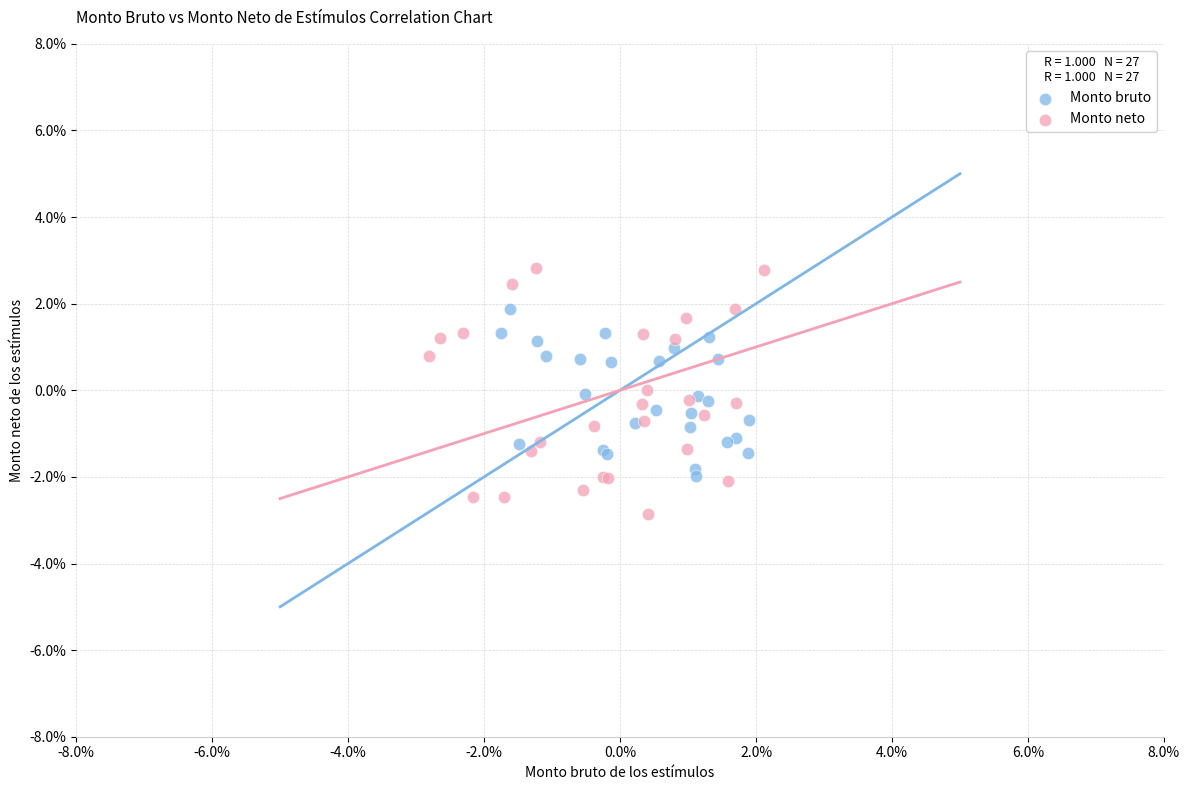

Which series contains the lowest Y value?

Monto neto